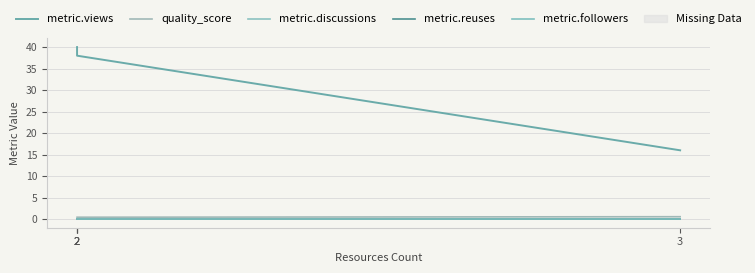

Rank the series at 2 from lowest to highest value.

metric.discussions, metric.reuses, metric.followers, quality_score, metric.views